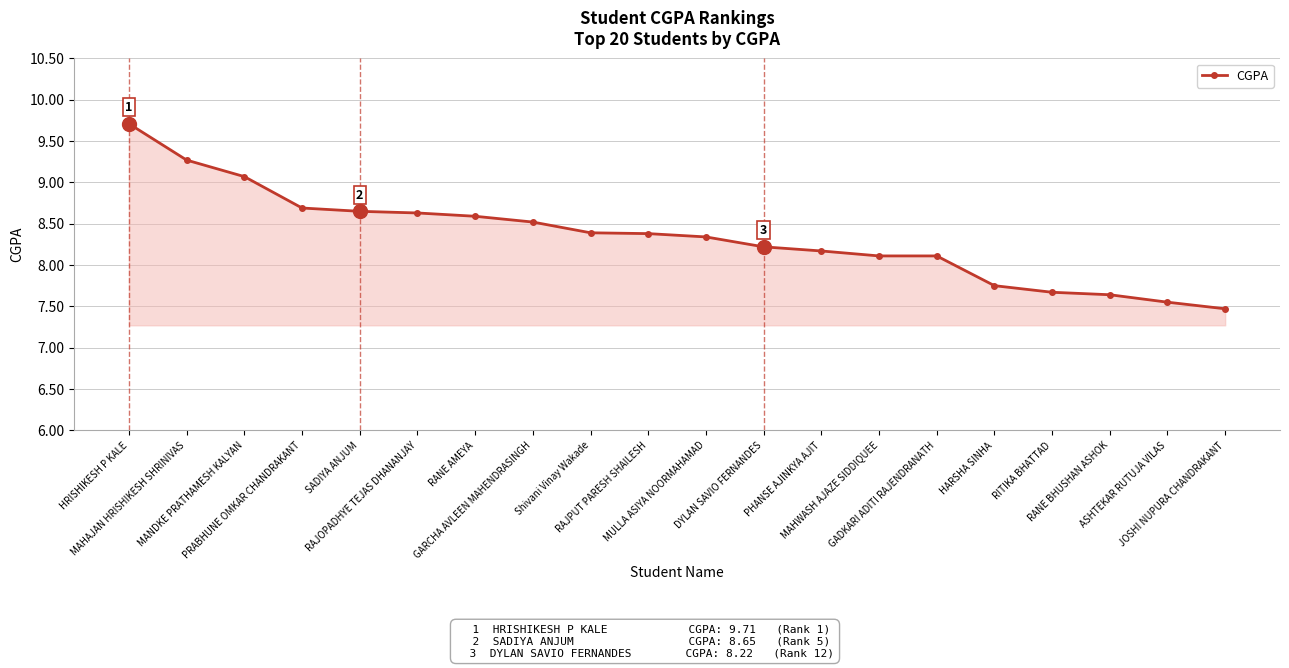

What is the greatest value displayed?

9.7